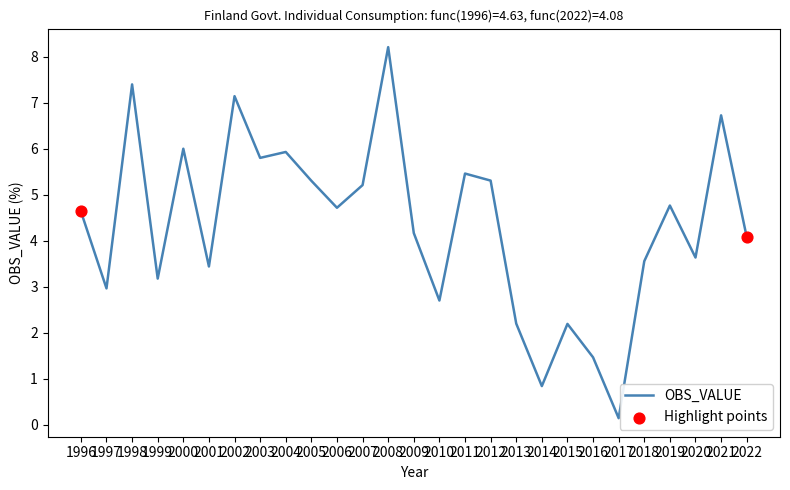

What is the ratio of the value at 2003 to the value at 1999?

1.8